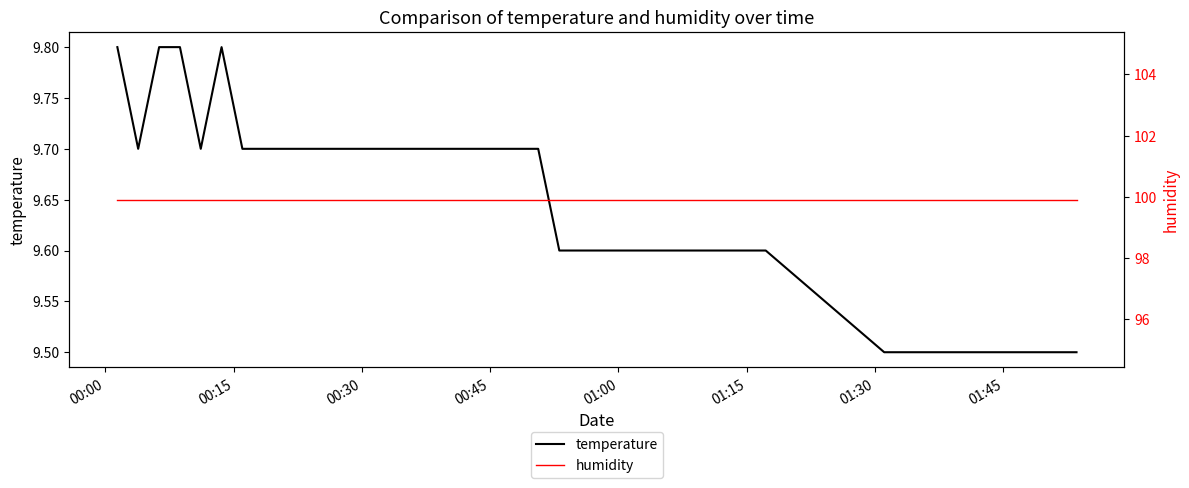

What is the maximum value for temperature?

9.8